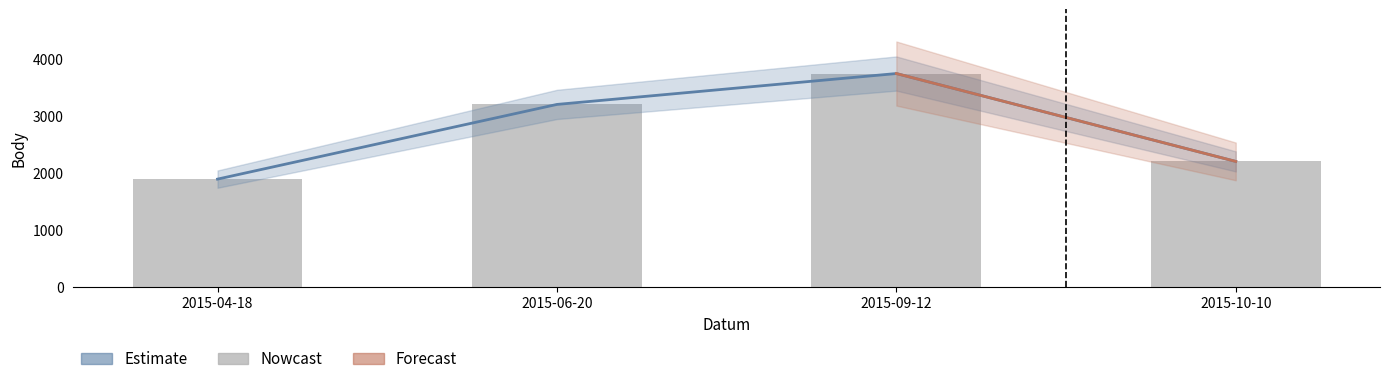

What is the label of the 1st bar from the left?

2015-04-18